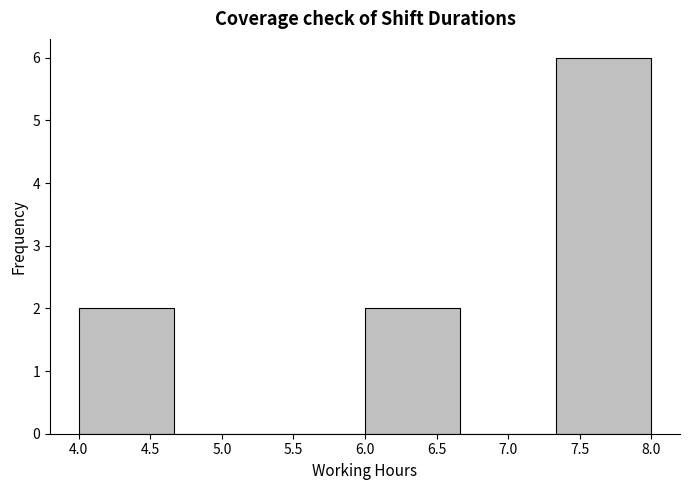

Reading left to right, list every bar in this chart as the range it spans on the x-axis followed by its height. Neither the bar edges nor the heights are printed on the chart, so give them approximately, as read against the axes.

4.00 to 4.65: 2
4.65 to 5.35: 0
5.35 to 6.00: 0
6.00 to 6.65: 2
6.65 to 7.35: 0
7.35 to 8.00: 6